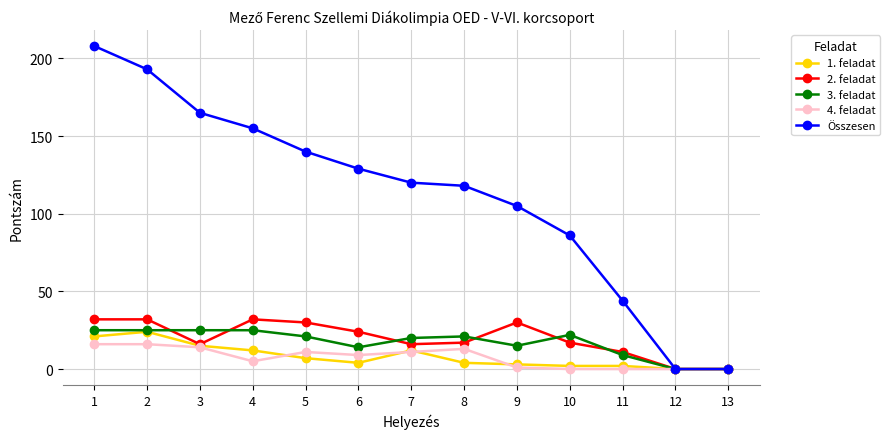

Between 6 and 11, which series saw the biggest shift?

Összesen